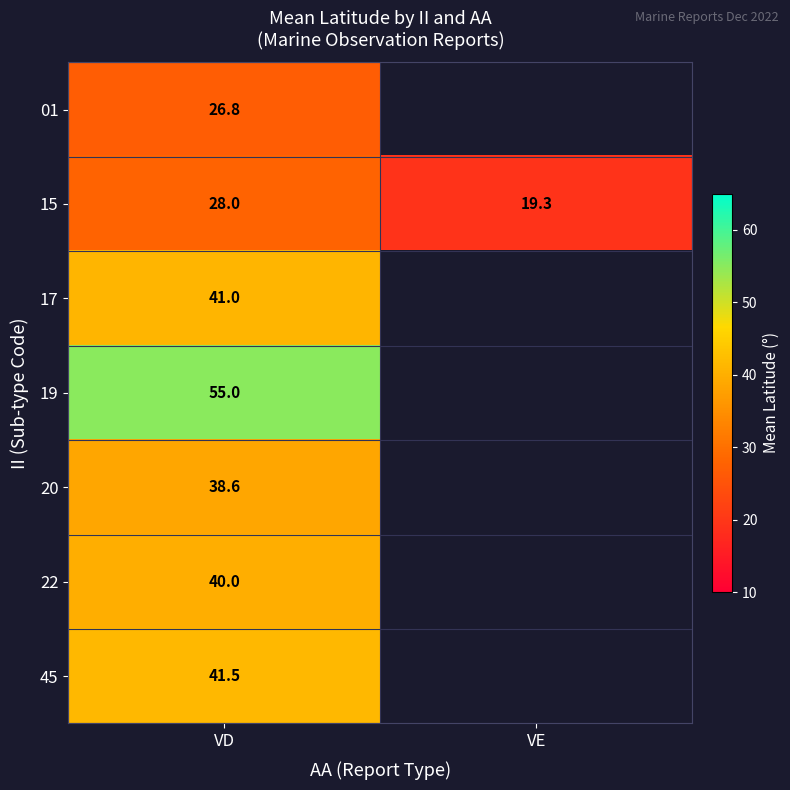

Is the value of 20 at VD greater than the value of 19 at VD?

No